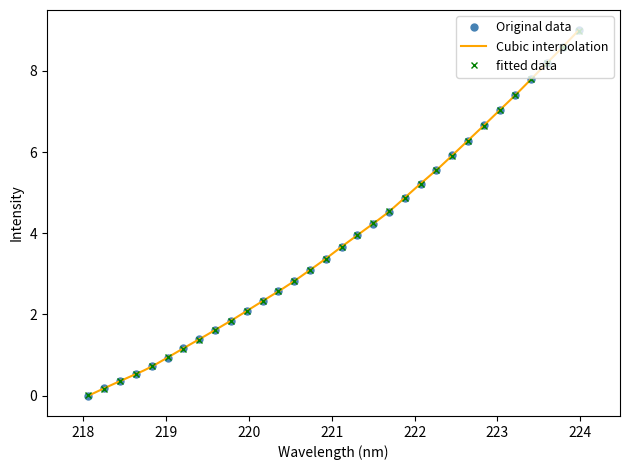

What is the greatest value displayed?

9.0